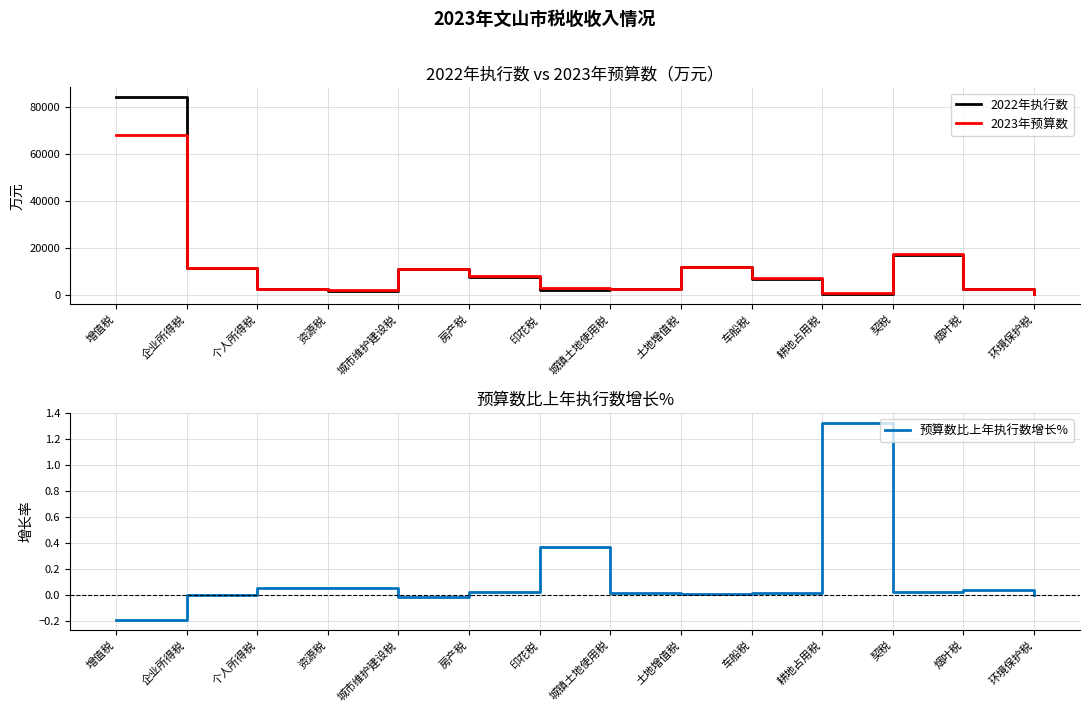

What is the total value across all series at 资源税?

3893.1